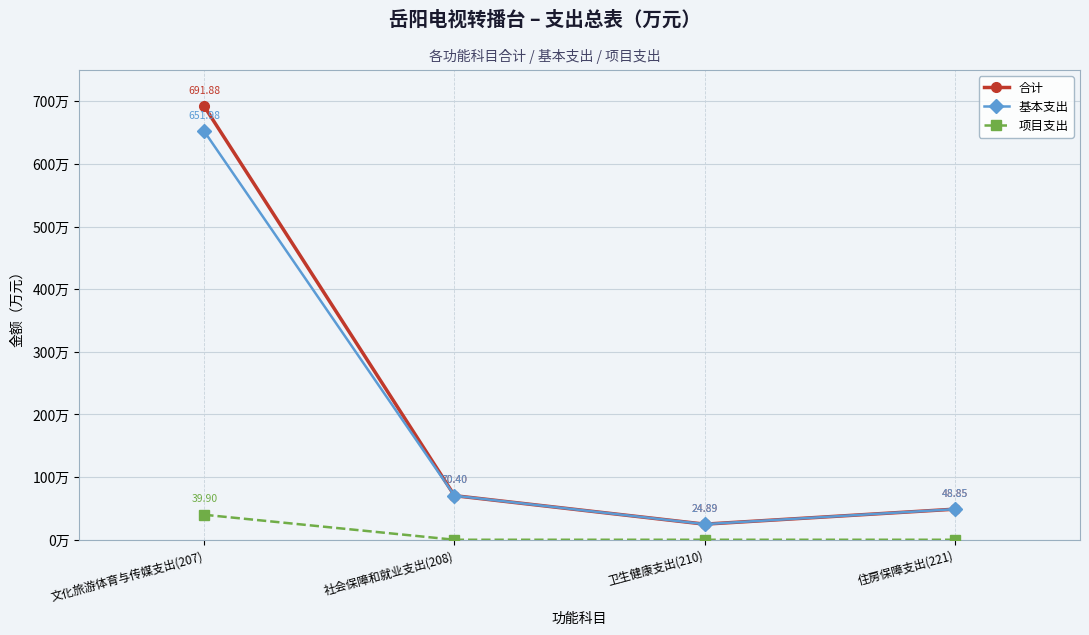

At which category does 基本支出 reach its first local valley?

卫生健康支出(210)